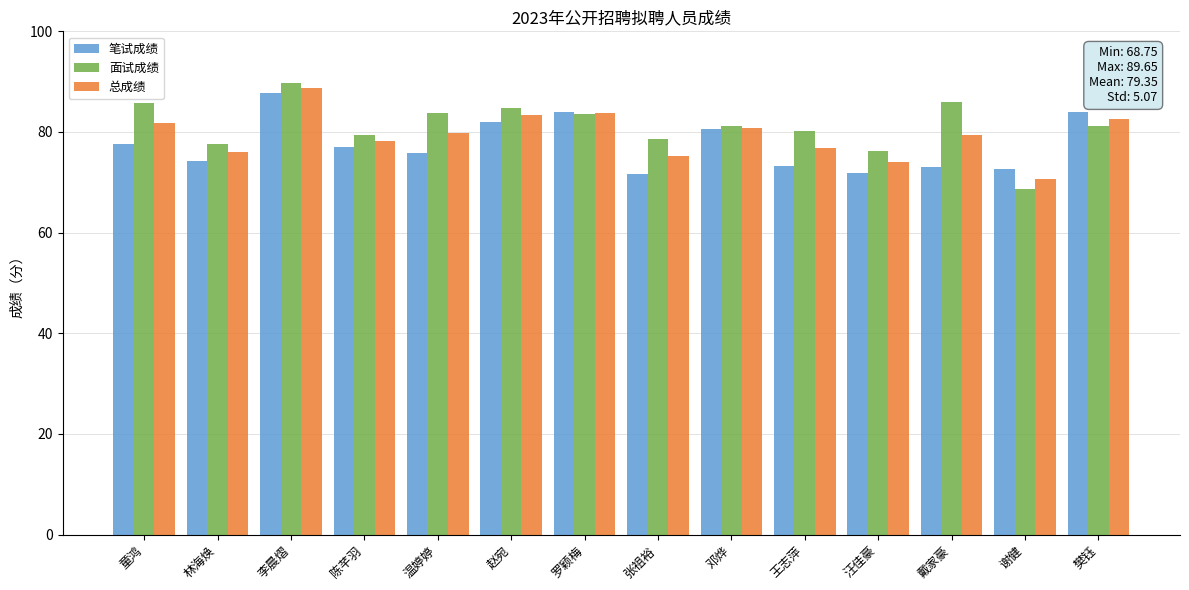

At which category is the sum across all series the highest?

李晨熠